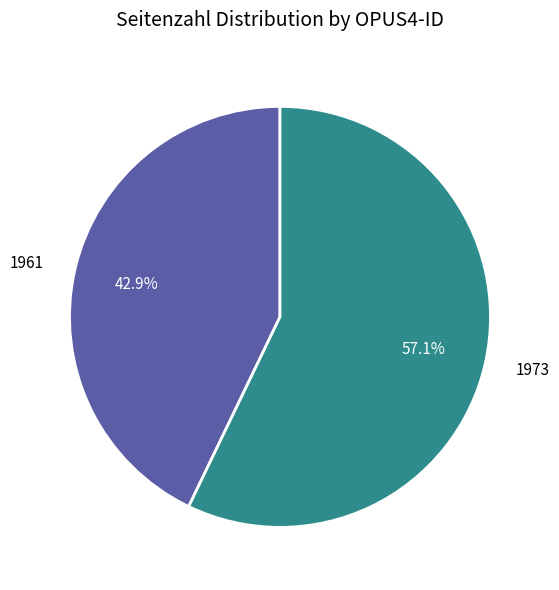

The 1961 slice represents 36% of the pie. True or false?

False